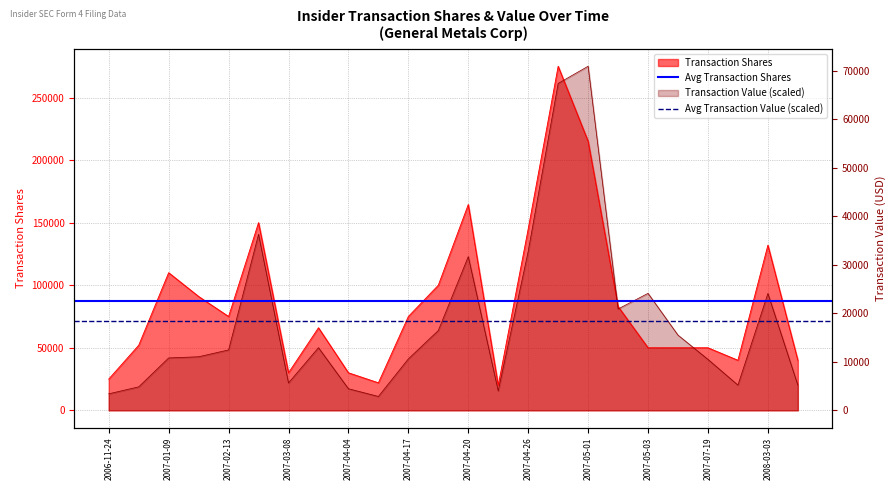

Does the chart have visible grid lines?

Yes